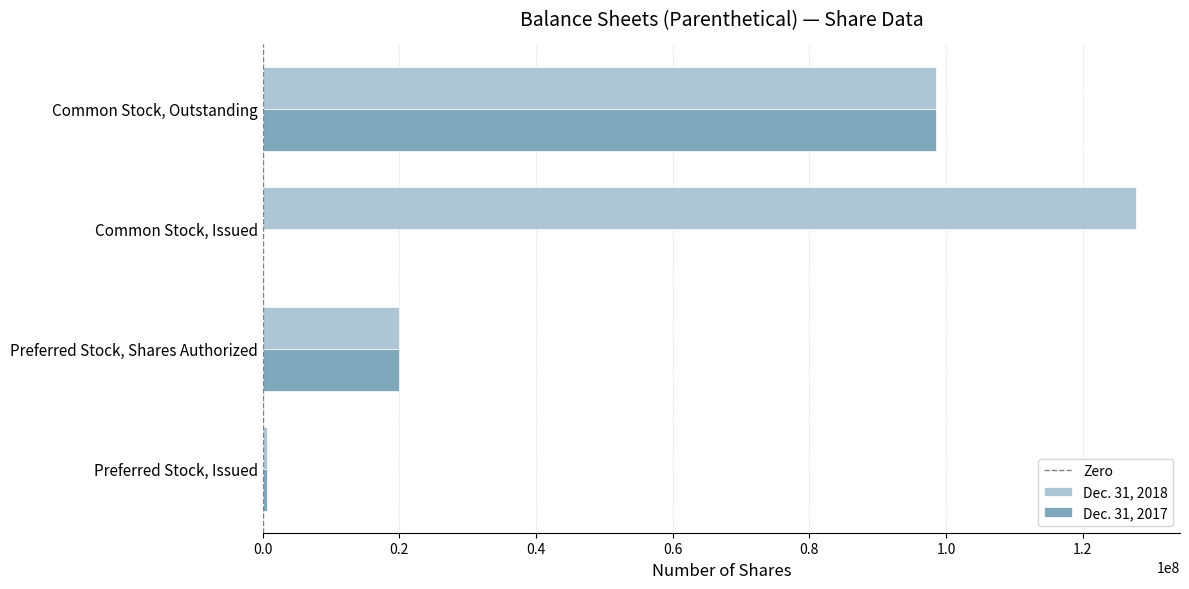

The Dec. 31, 2018 series shows 20000000 at Preferred Stock, Shares Authorized. True or false?

True